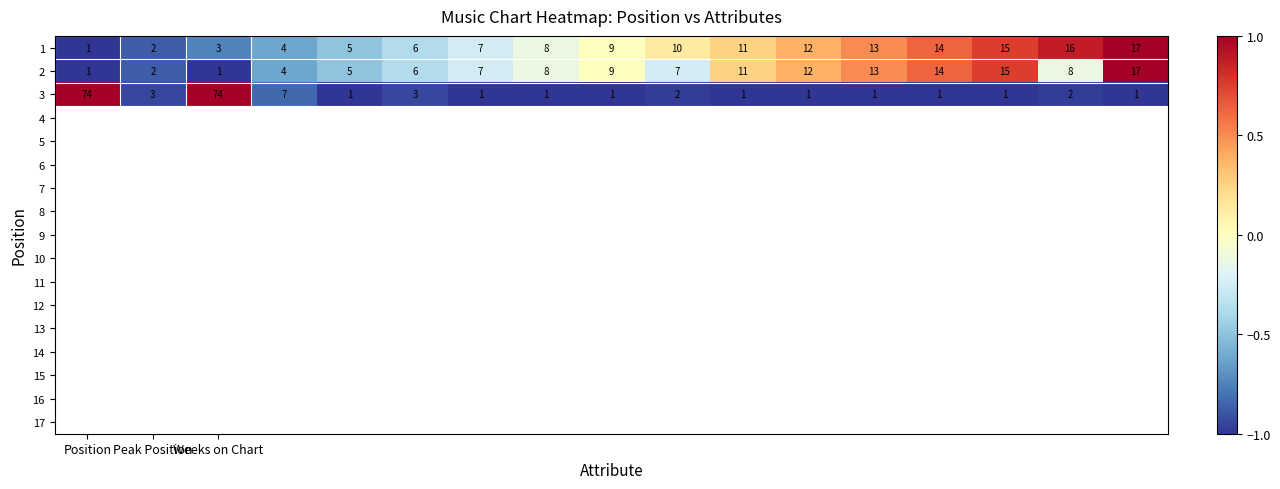

What is the difference between the second highest and second lowest values in the 1 series?

14